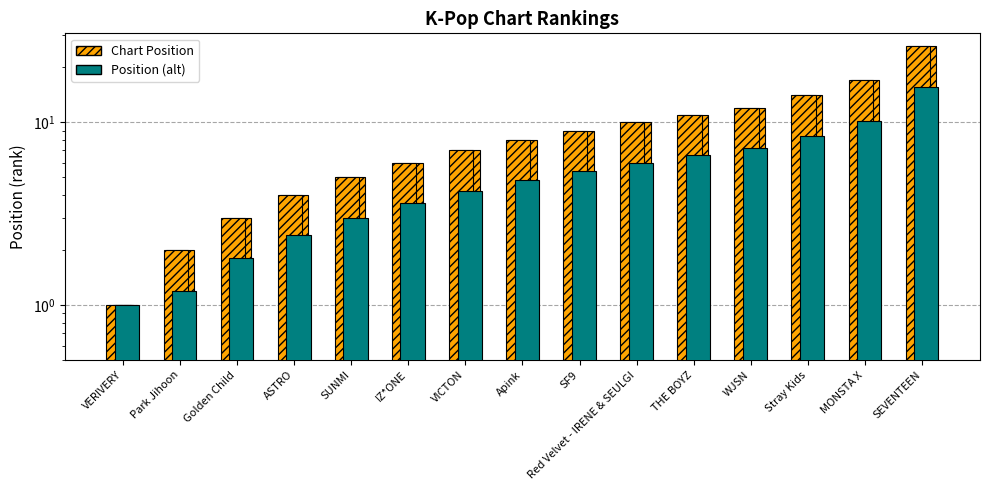

Does the chart contain any negative values?

No